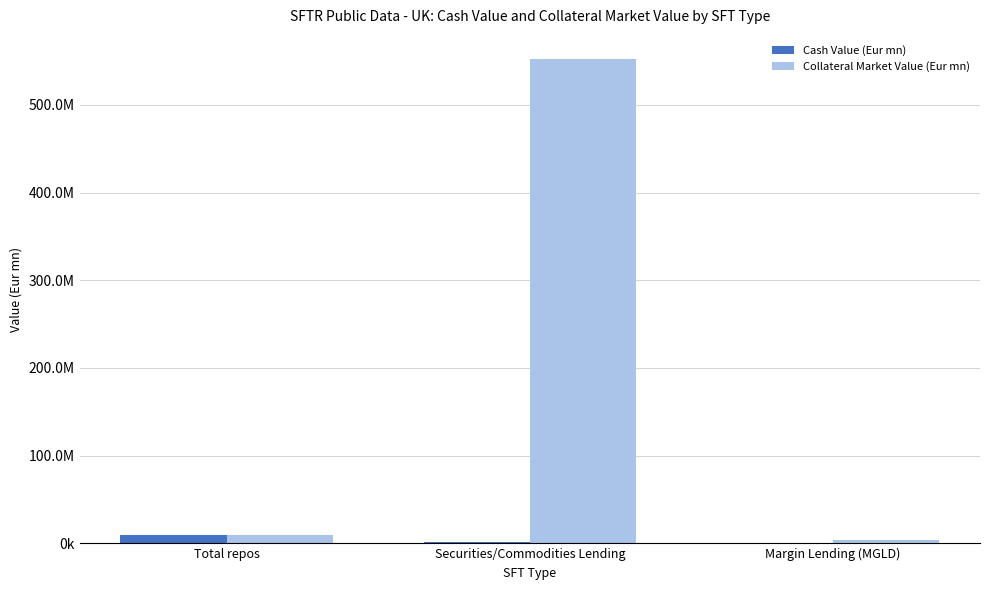

At which label does Collateral Market Value (Eur mn) first exceed 9221567?

Total repos